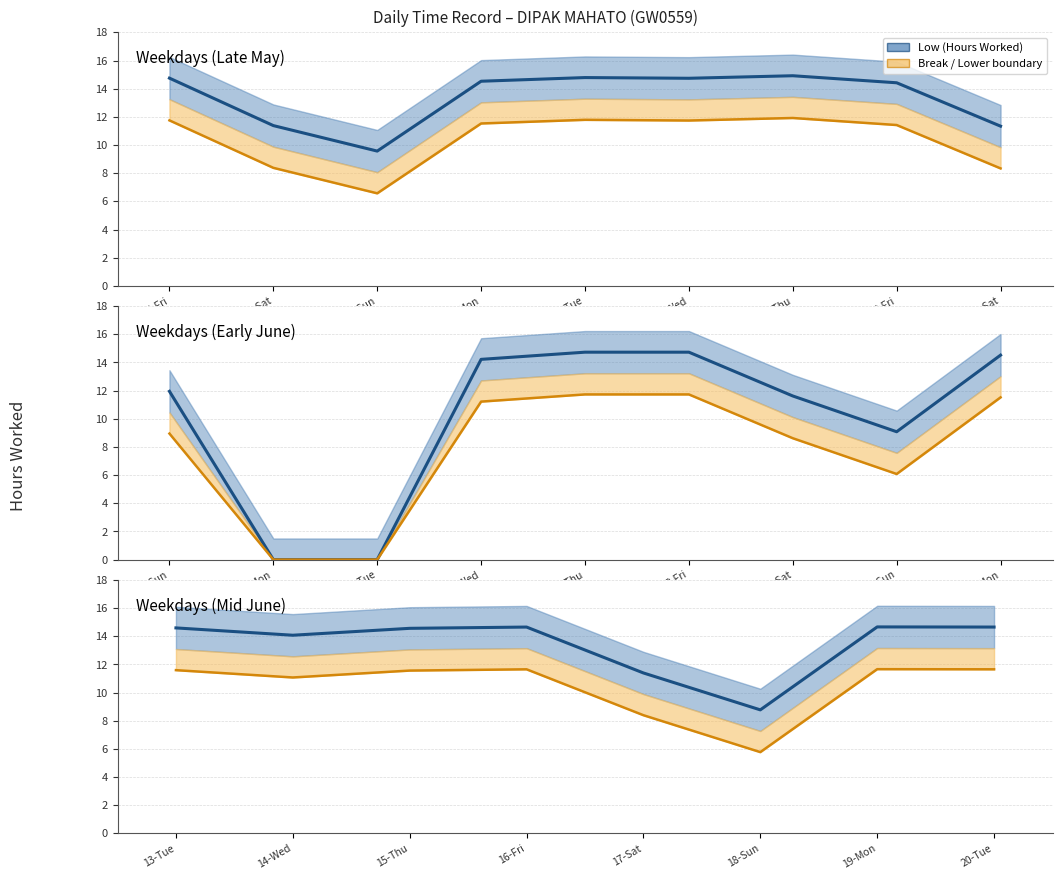

Which category has the highest value across all series?

19-Mon